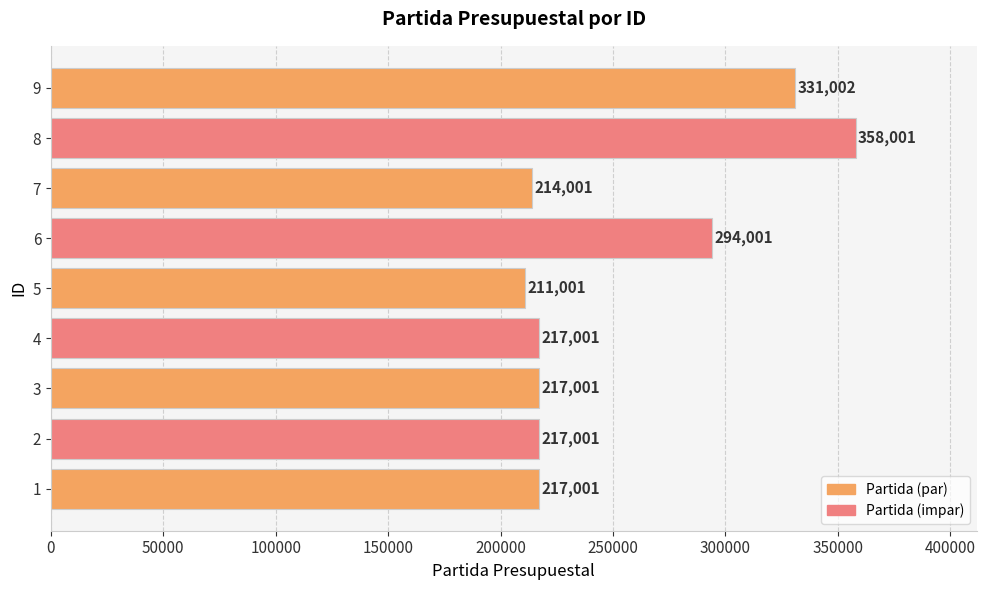

Reading bottom to top, transcribe all the data shown in this chart.

1=217001	2=217001	3=217001	4=217001	5=211001	6=294001	7=214001	8=358001	9=331002